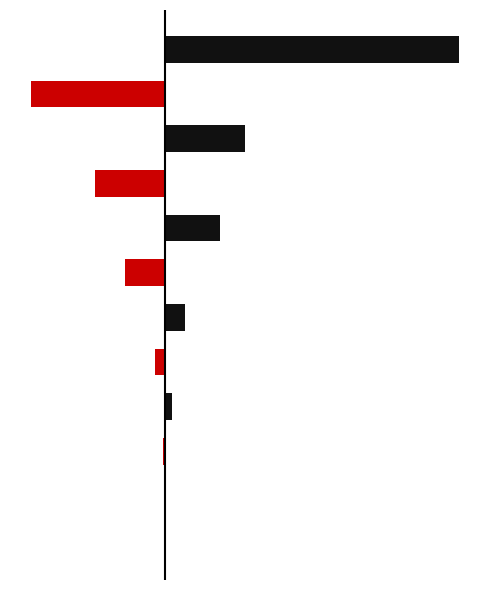

List the series in order of their peak value, lowest first.

СУМА (ГРН) (neg), СУМА (ГРН) (pos)